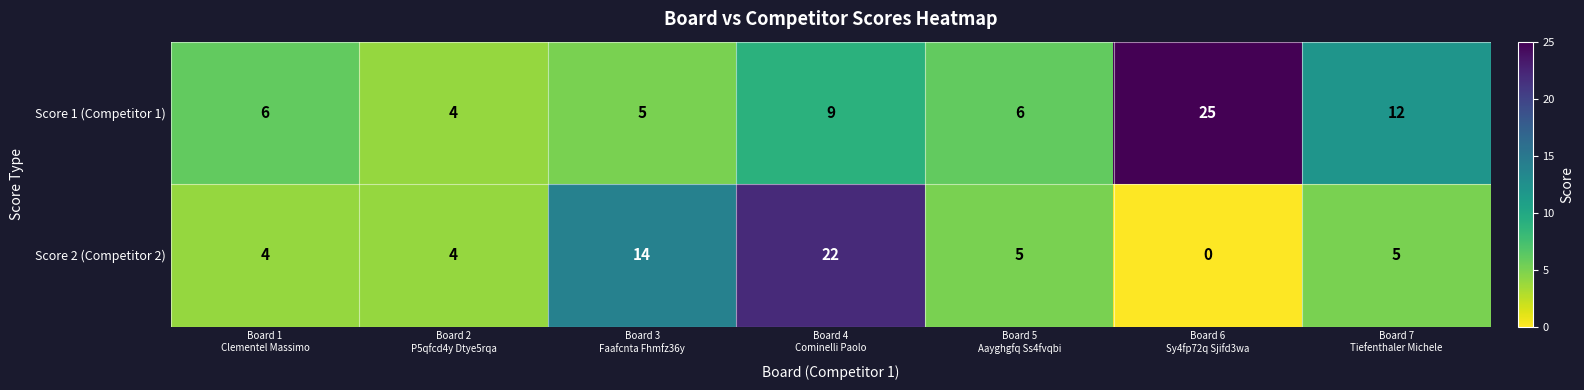

What is the difference between the second highest and minimum values in the Score 2 (Competitor 2) series?

14